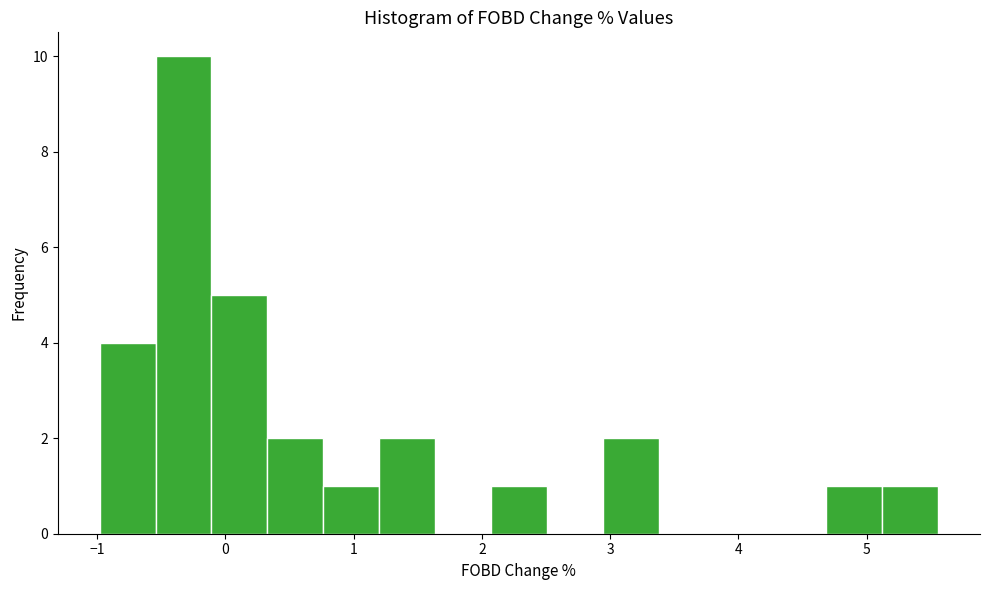

What is the height of the bar covering -0.5 to -0.1 on the x-axis? Neither the bar edges nor the heights are printed on the chart, so give them approximately, as read against the axes.

10